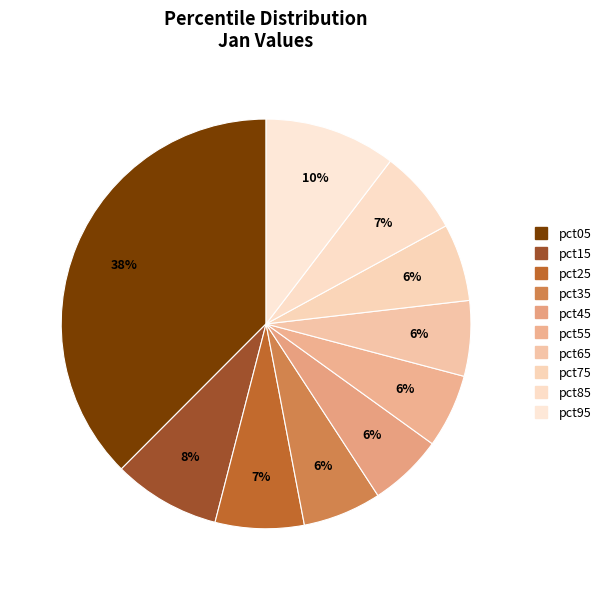

How many segments does this pie chart have?

10